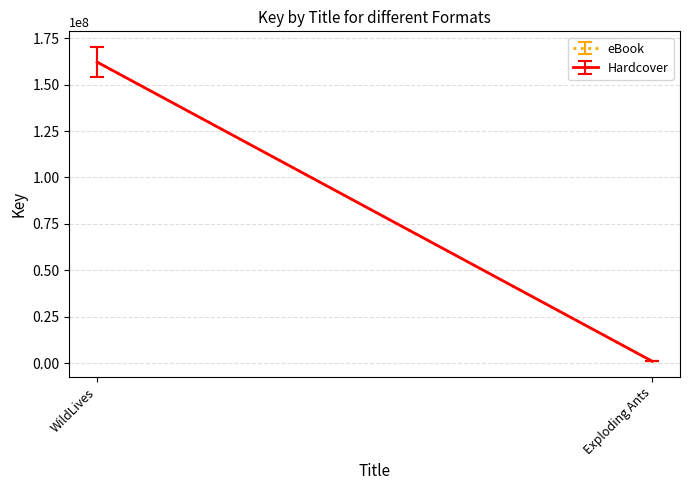

At Exploding Ants, list the series in order from largest to smallest.

eBook, Hardcover